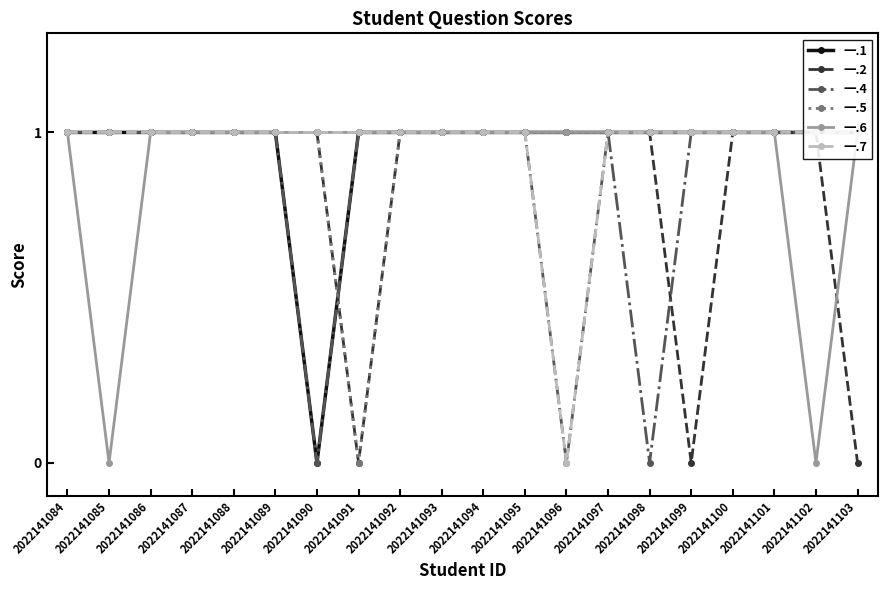

What is the total value across all series at 2022141101?

6